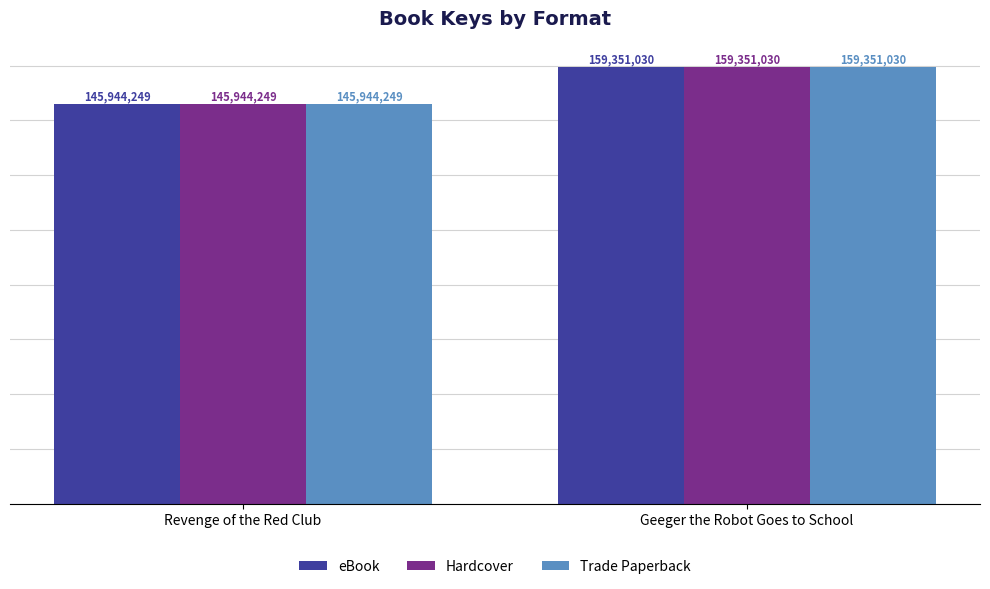

What is the highest value of the Trade Paperback series?

159351030